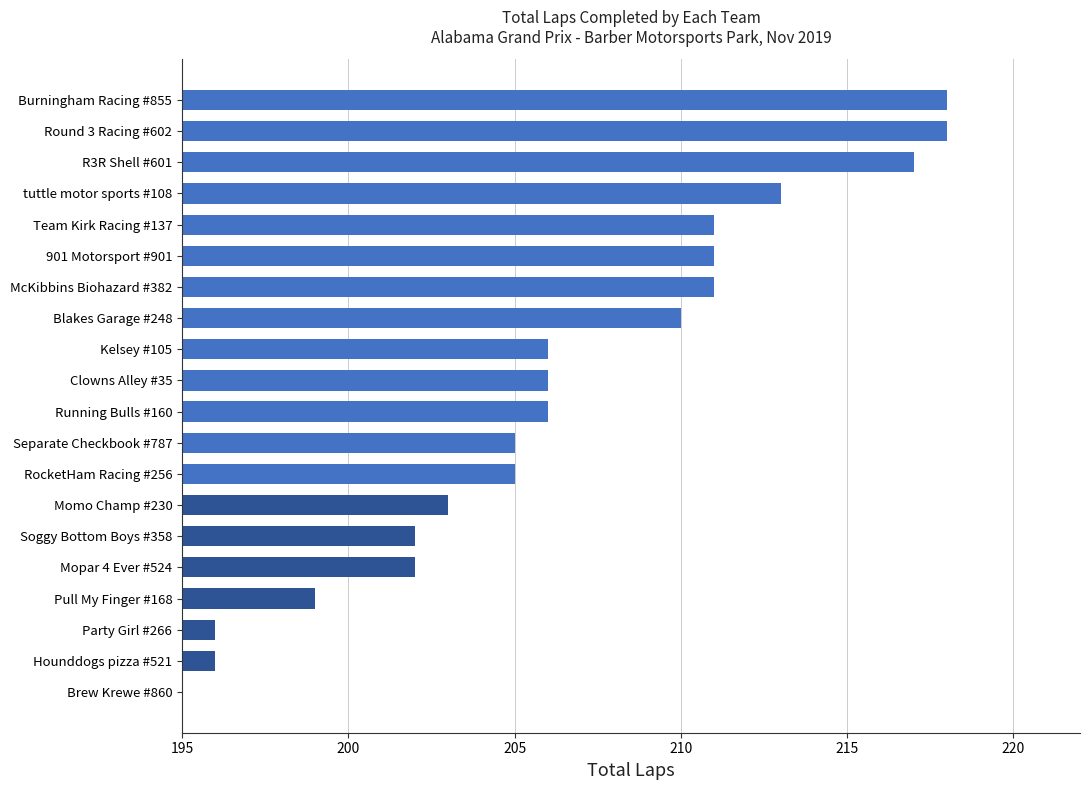

Reading top to bottom, transcribe all the data shown in this chart.

Burningham Racing #855=218	Round 3 Racing #602=218	R3R Shell #601=217	tuttle motor sports #108=213	Team Kirk Racing #137=211	901 Motorsport #901=211	McKibbins Biohazard #382=211	Blakes Garage #248=210	Kelsey #105=206	Clowns Alley #35=206	Running Bulls #160=206	Separate Checkbook #787=205	RocketHam Racing #256=205	Momo Champ #230=203	Soggy Bottom Boys #358=202	Mopar 4 Ever #524=202	Pull My Finger #168=199	Party Girl #266=196	Hounddogs pizza #521=196	Brew Krewe #860=195